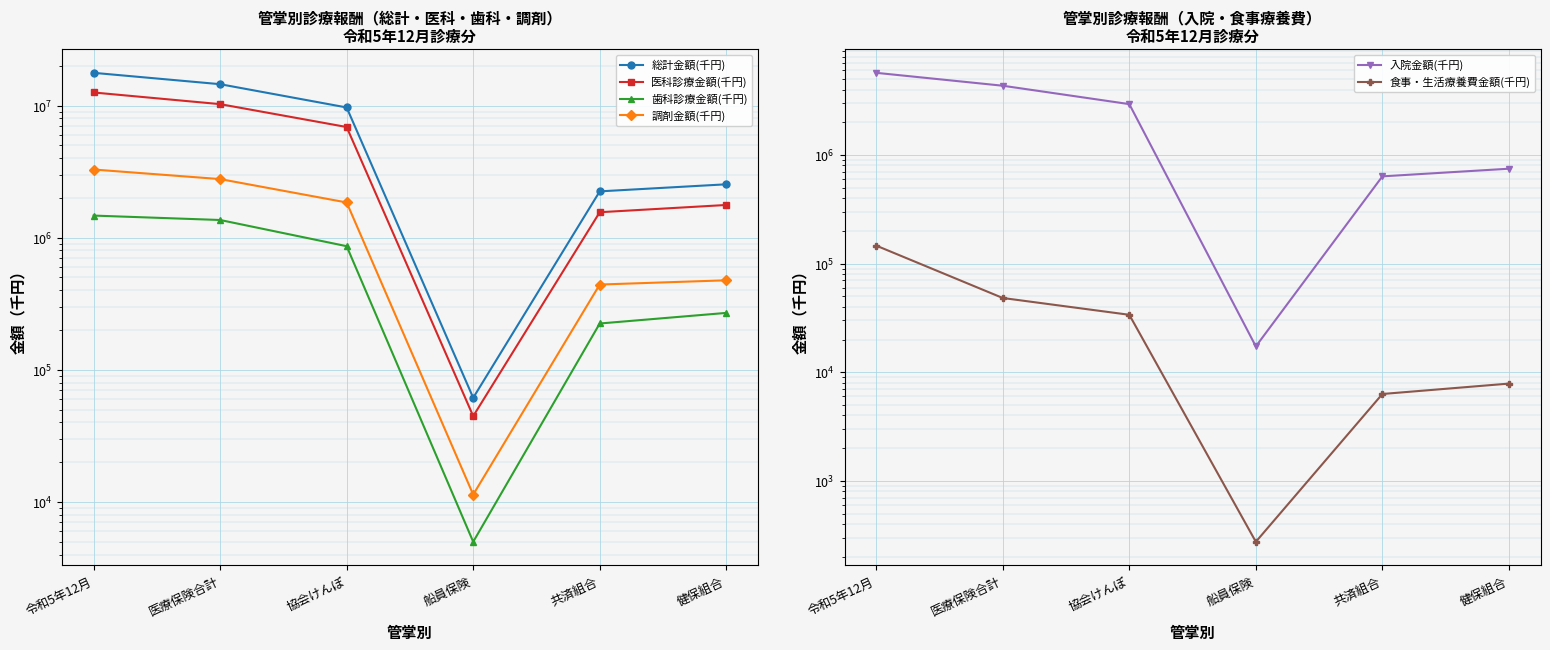

What is the maximum value shown in the chart?

17684248.6